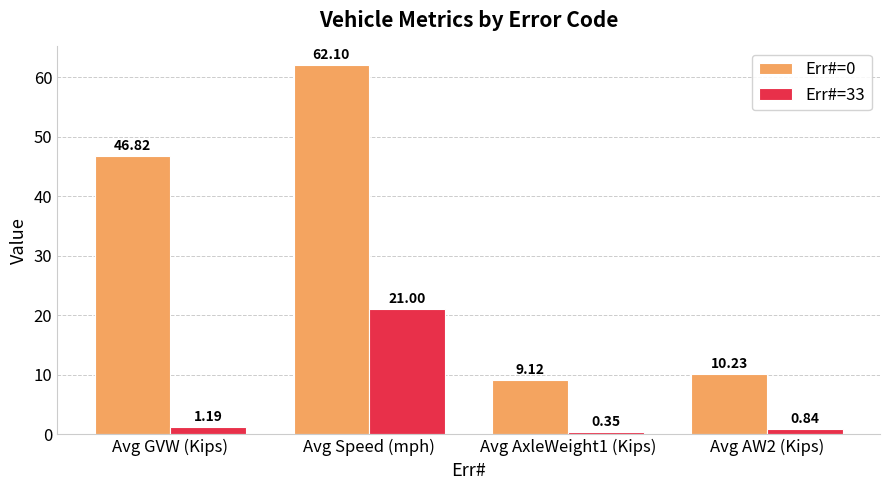

Is it true that Err#=33 equals 21.0 at Avg Speed (mph)?

True